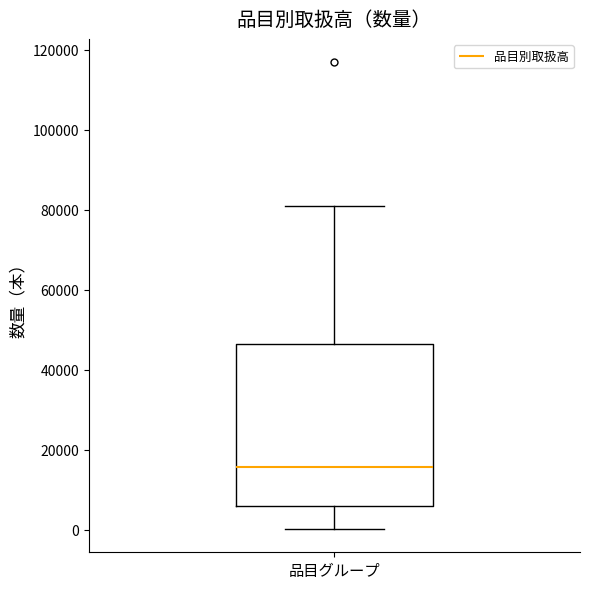

Read this box plot against the y-axis: the position of the median line, the range covered by the box, and the ends of both whiskers. The values are not printed on the chart, so give them approximately, as read against the axis.

median 16000, box 6000 to 46000, whiskers 0 to 80000